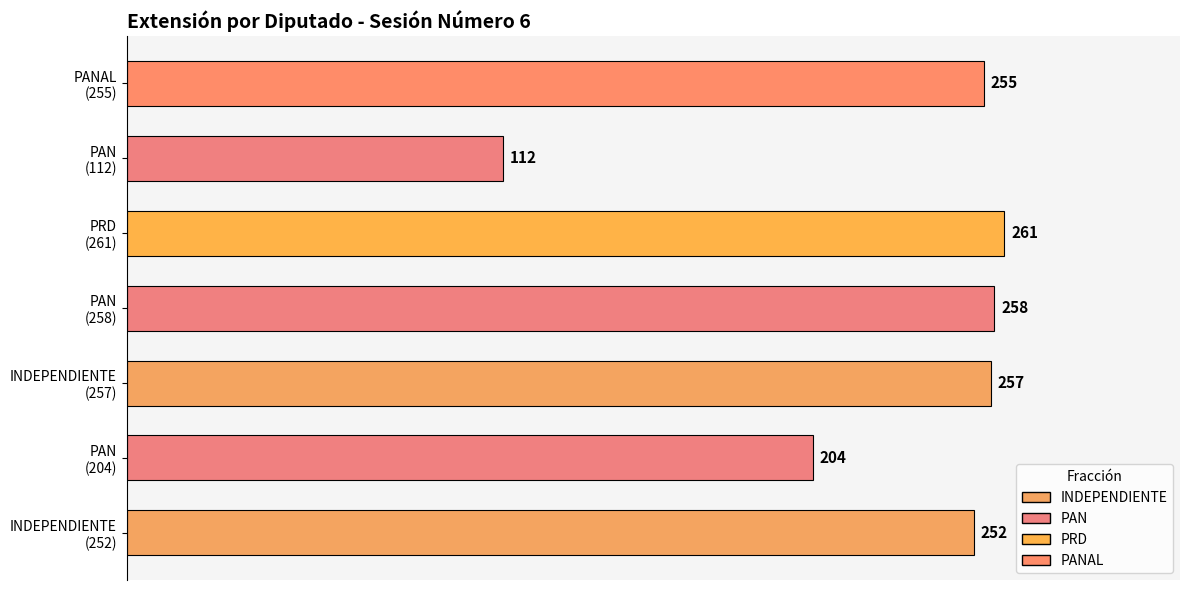

What is the greatest value displayed?

261